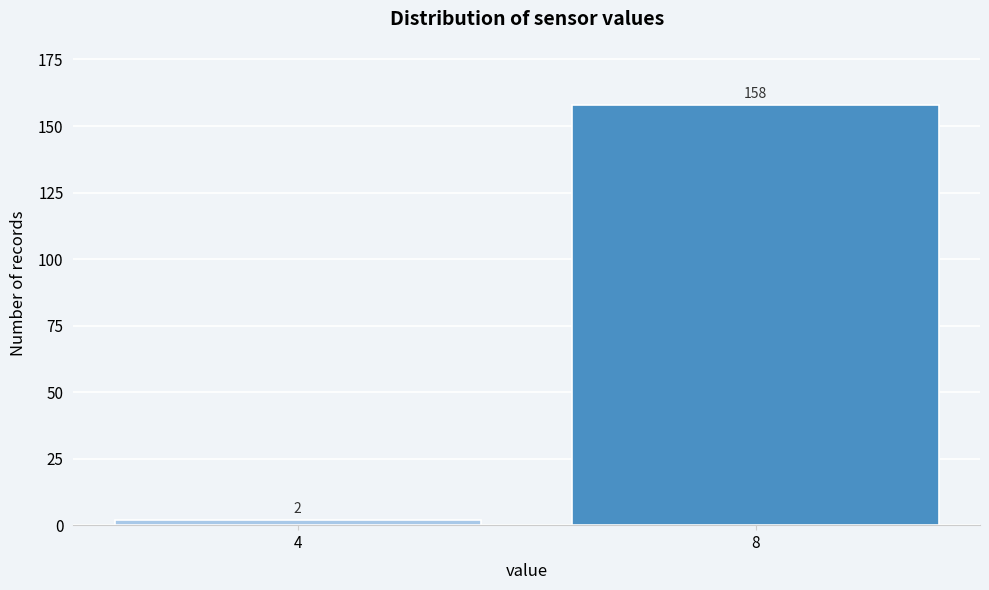

Reading left to right, list all the values displayed in this chart.

2	158